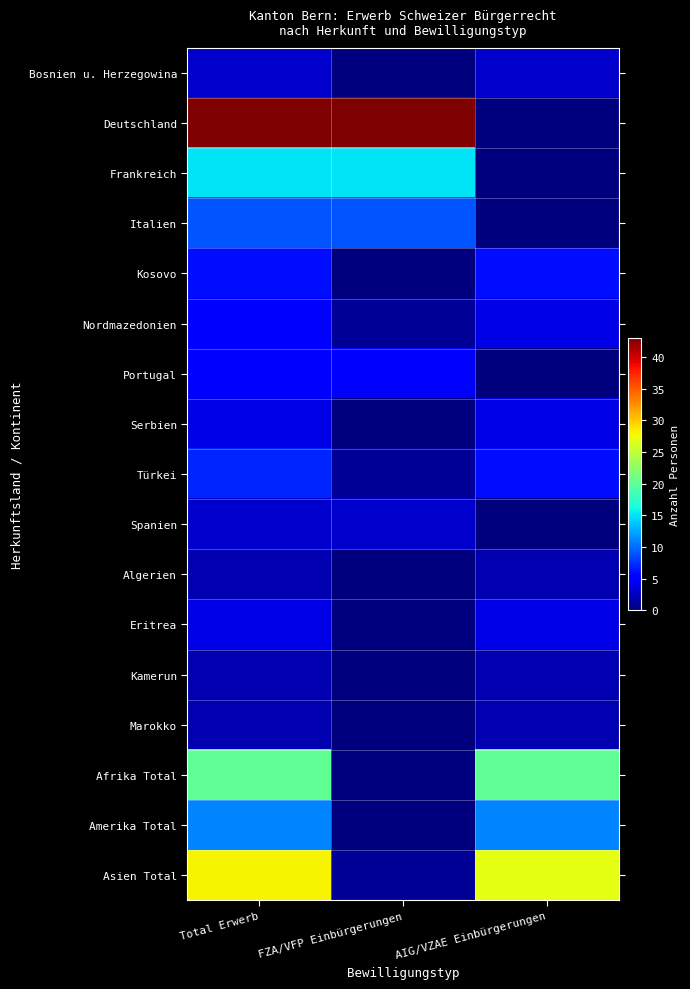

Reading right to left, extract all data points from this chart.

Bosnien u. Herzegowina: AIG/VZAE Einbürgerungen=3	FZA/VFP Einbürgerungen=0	Total Erwerb=3
Deutschland: AIG/VZAE Einbürgerungen=0	FZA/VFP Einbürgerungen=43	Total Erwerb=43
Frankreich: AIG/VZAE Einbürgerungen=0	FZA/VFP Einbürgerungen=15	Total Erwerb=15
Italien: AIG/VZAE Einbürgerungen=0	FZA/VFP Einbürgerungen=9	Total Erwerb=9
Kosovo: AIG/VZAE Einbürgerungen=6	FZA/VFP Einbürgerungen=0	Total Erwerb=6
Nordmazedonien: AIG/VZAE Einbürgerungen=4	FZA/VFP Einbürgerungen=1	Total Erwerb=5
Portugal: AIG/VZAE Einbürgerungen=0	FZA/VFP Einbürgerungen=5	Total Erwerb=5
Serbien: AIG/VZAE Einbürgerungen=4	FZA/VFP Einbürgerungen=0	Total Erwerb=4
Türkei: AIG/VZAE Einbürgerungen=6	FZA/VFP Einbürgerungen=1	Total Erwerb=7
Spanien: AIG/VZAE Einbürgerungen=0	FZA/VFP Einbürgerungen=3	Total Erwerb=3
Algerien: AIG/VZAE Einbürgerungen=2	FZA/VFP Einbürgerungen=0	Total Erwerb=2
Eritrea: AIG/VZAE Einbürgerungen=4	FZA/VFP Einbürgerungen=0	Total Erwerb=4
Kamerun: AIG/VZAE Einbürgerungen=2	FZA/VFP Einbürgerungen=0	Total Erwerb=2
Marokko: AIG/VZAE Einbürgerungen=2	FZA/VFP Einbürgerungen=0	Total Erwerb=2
Afrika Total: AIG/VZAE Einbürgerungen=20	FZA/VFP Einbürgerungen=0	Total Erwerb=20
Amerika Total: AIG/VZAE Einbürgerungen=11	FZA/VFP Einbürgerungen=0	Total Erwerb=11
Asien Total: AIG/VZAE Einbürgerungen=27	FZA/VFP Einbürgerungen=1	Total Erwerb=28